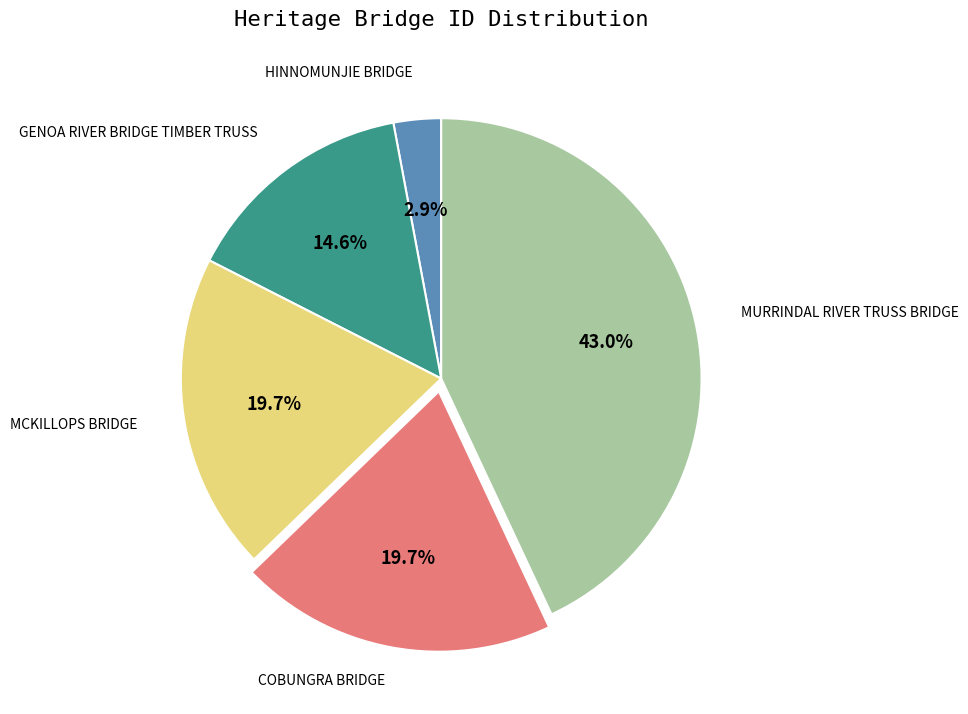

Between GENOA RIVER BRIDGE TIMBER TRUSS and HINNOMUNJIE BRIDGE, which is larger?

GENOA RIVER BRIDGE TIMBER TRUSS